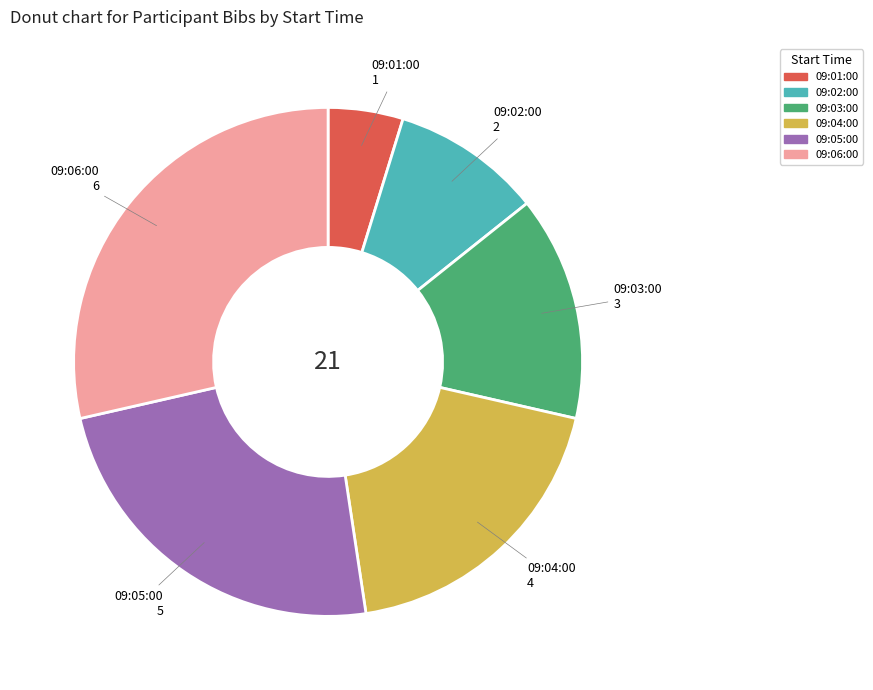

Rank the categories by value from lowest to highest.

09:01:00, 09:02:00, 09:03:00, 09:04:00, 09:05:00, 09:06:00